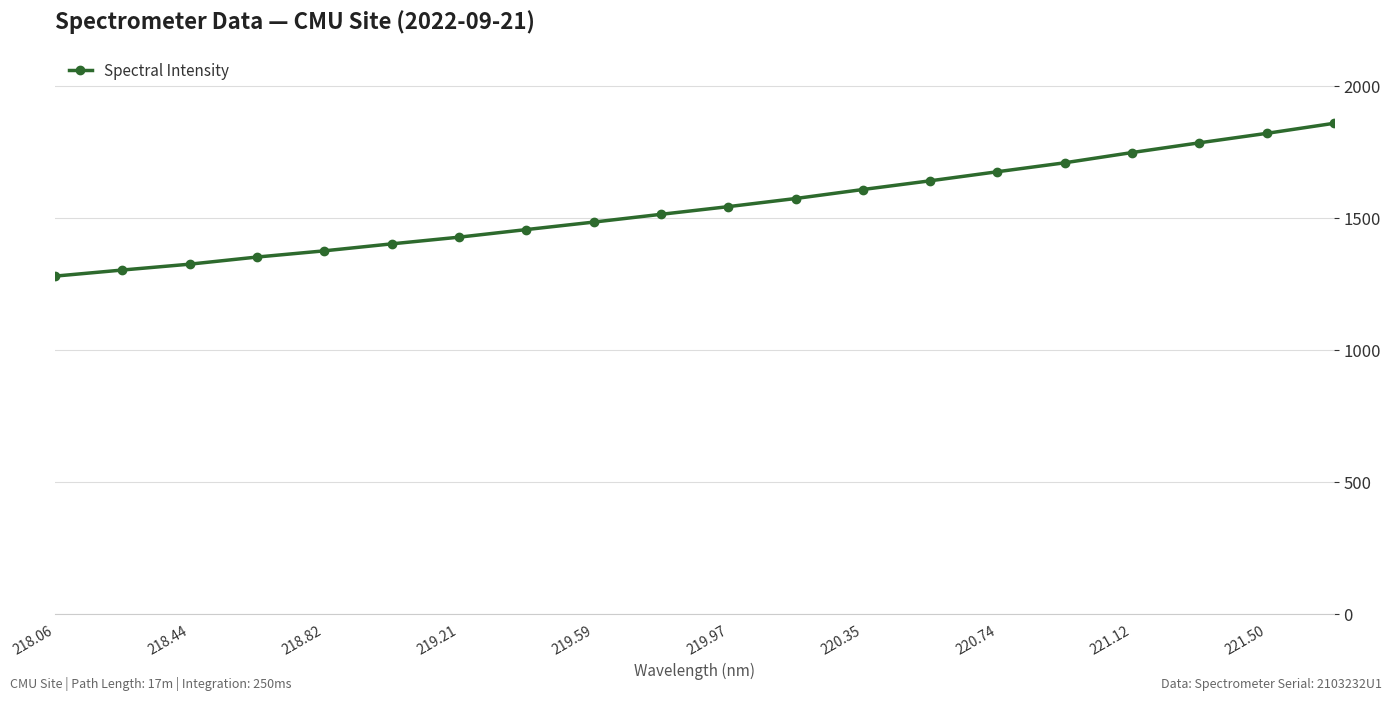

What is the maximum value shown in the chart?

1858.8